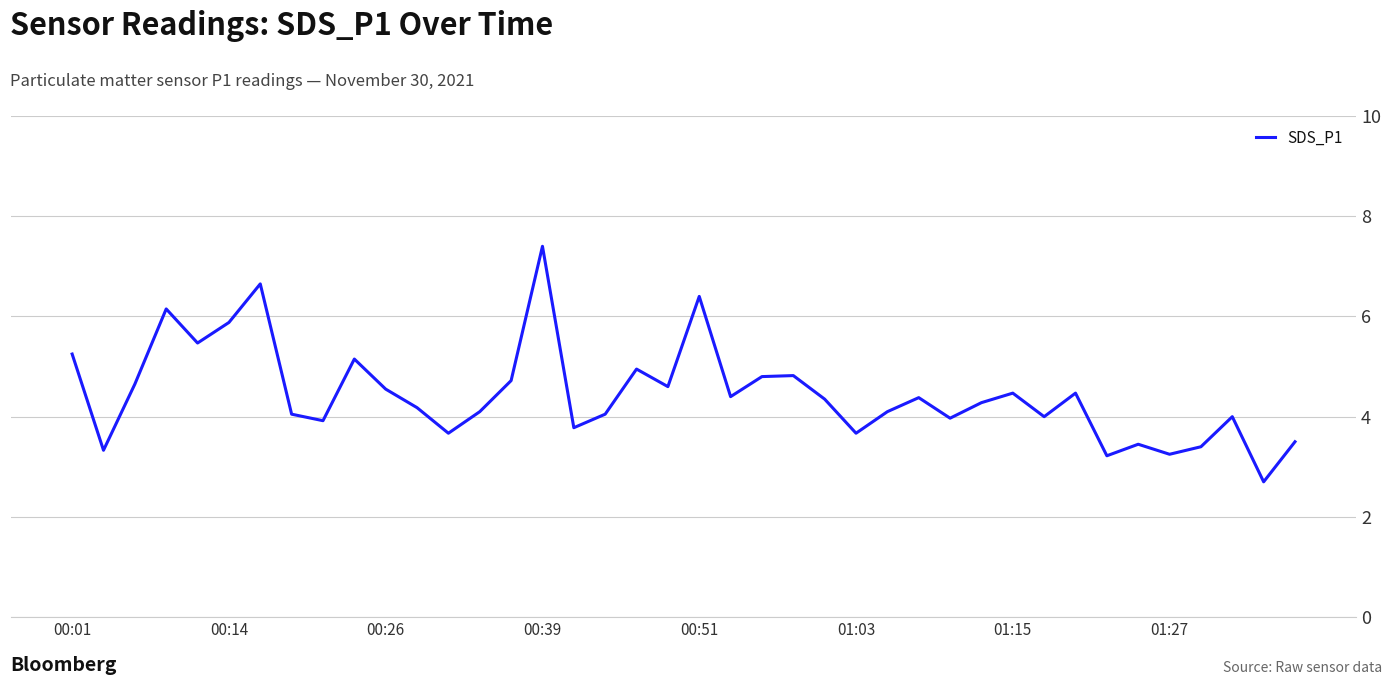

What is the difference between the maximum and minimum values?

4.7